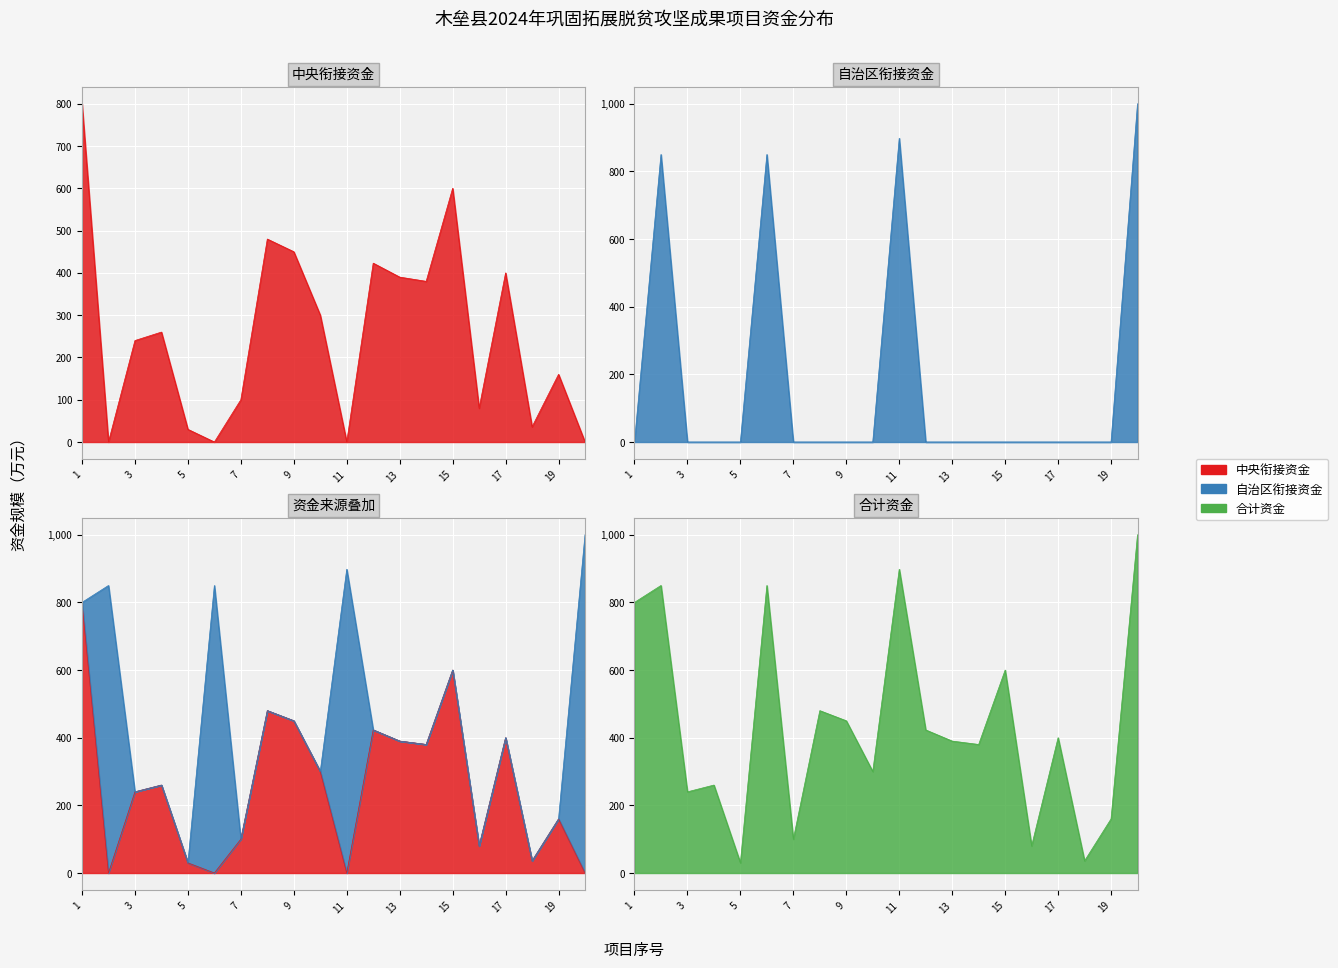

Rank the categories by 中央衔接资金 value from highest to lowest.

1, 15, 8, 9, 12, 17, 13, 14, 10, 4, 3, 19, 7, 16, 18, 5, 2, 6, 11, 20